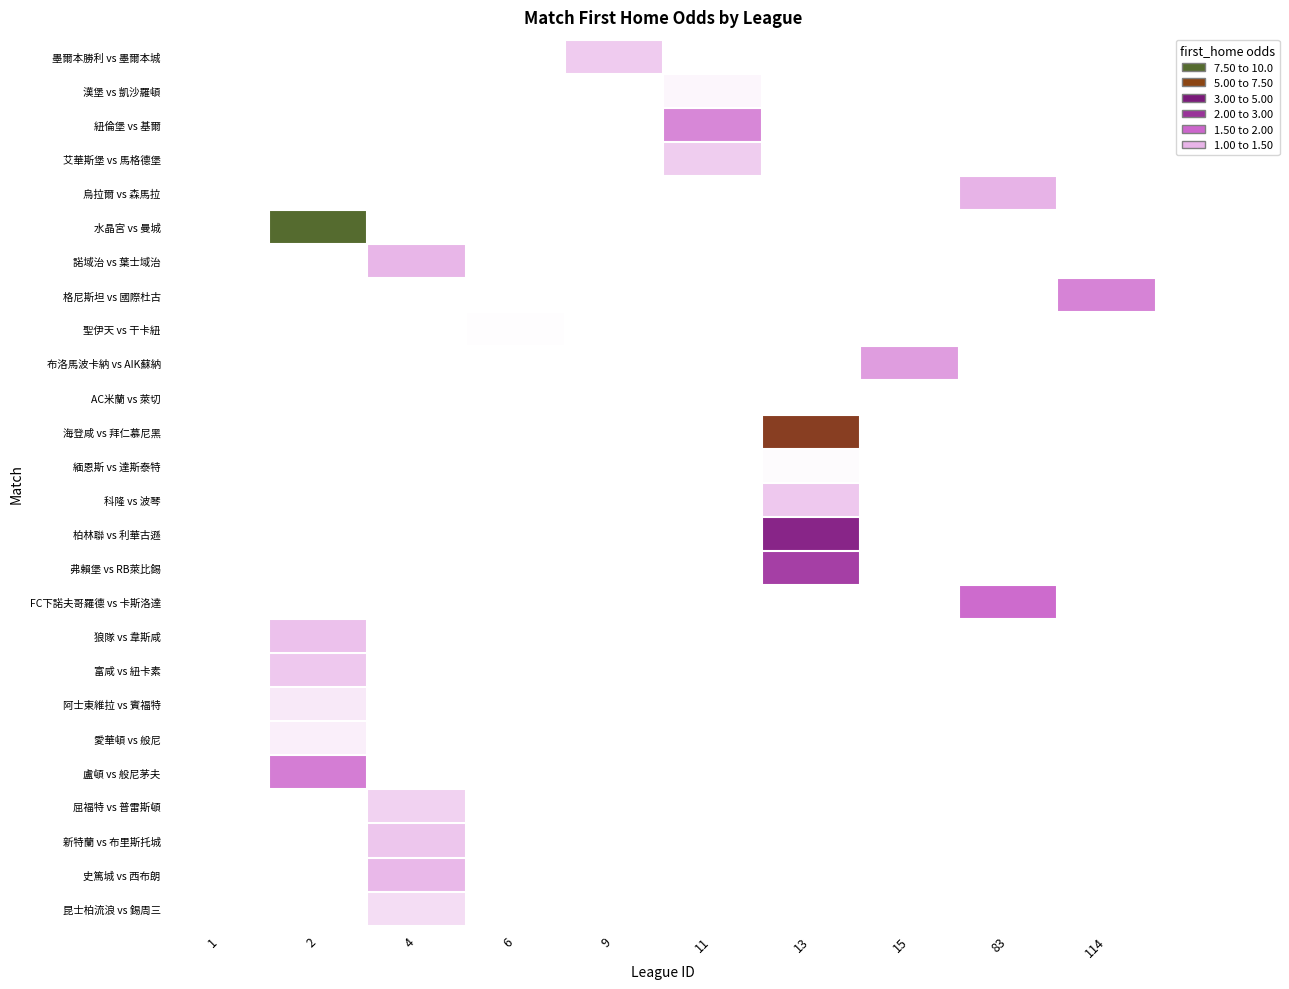

Which label corresponds to the largest value in the chart?

2